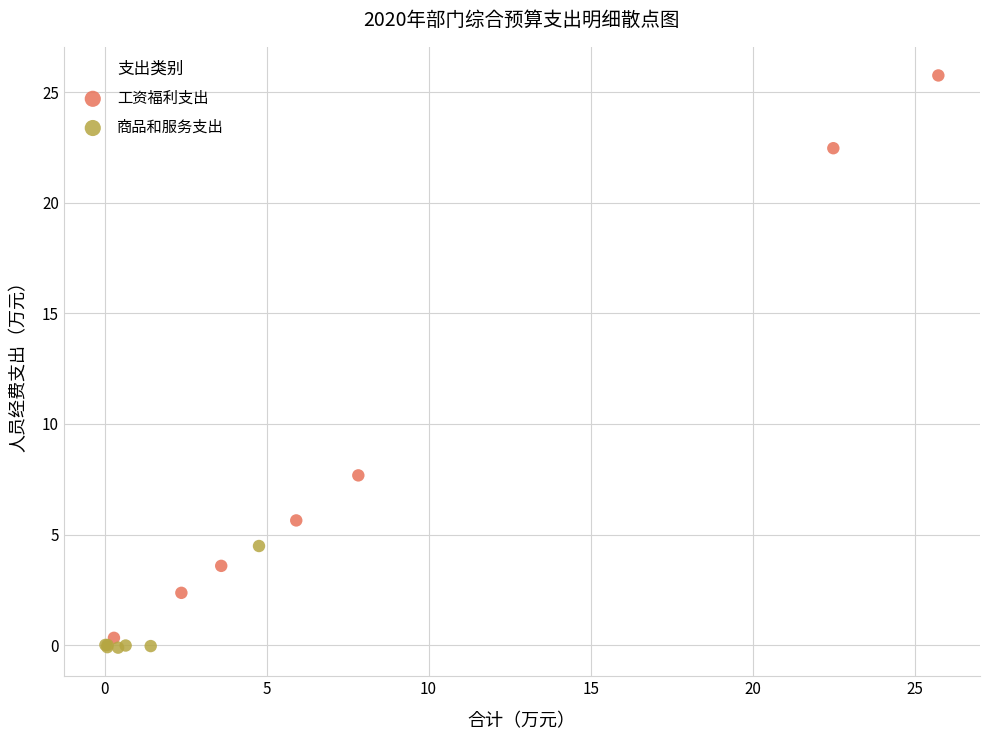

Which series contains the highest Y value?

工资福利支出